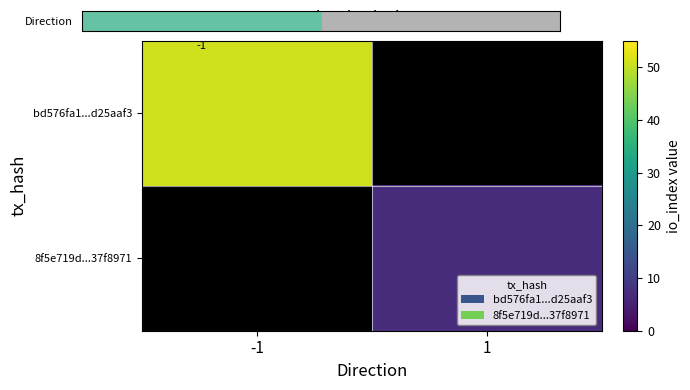

Count the number of data series in this chart.

1